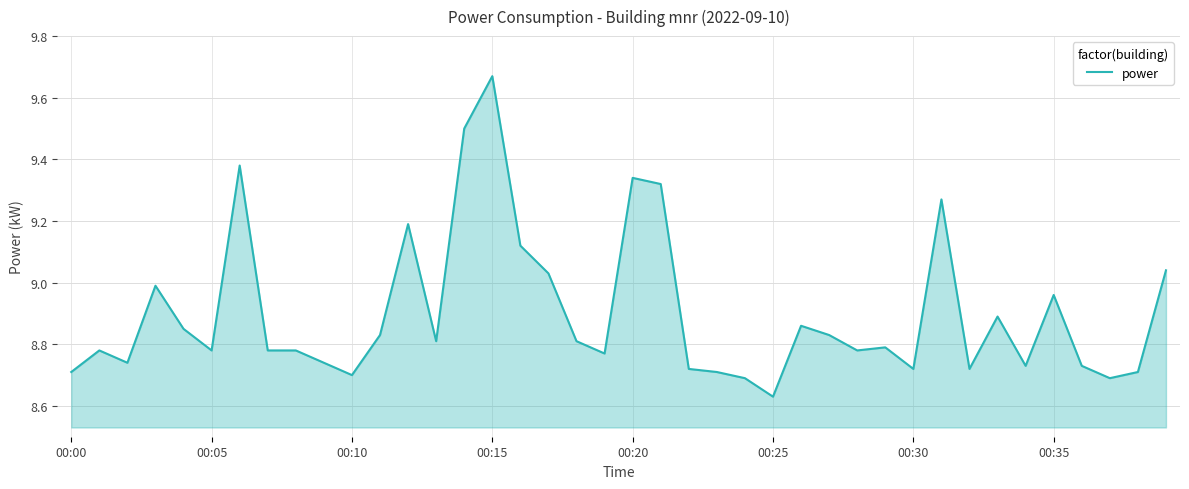

How many distinct data groups are displayed?

1